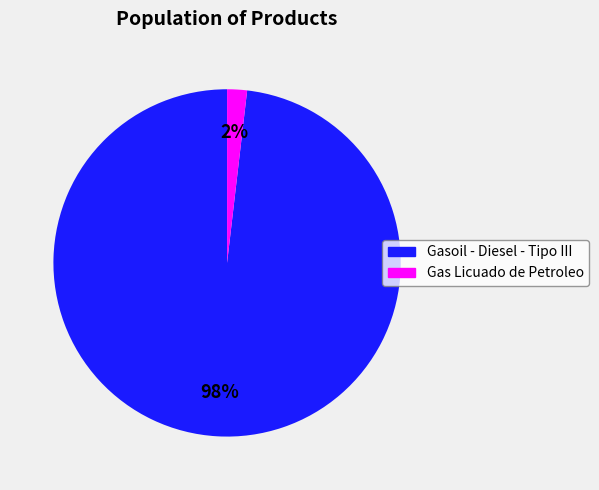

Do Gas Licuado de Petroleo and Gasoil - Diesel - Tipo III together represent more than half of the pie?

Yes